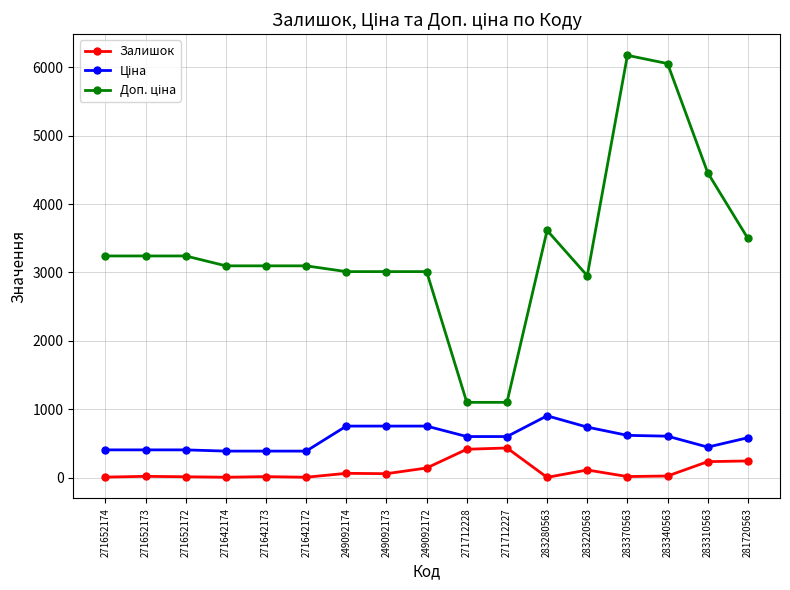

The Залишок series shows 3.0 at 283280563. True or false?

True